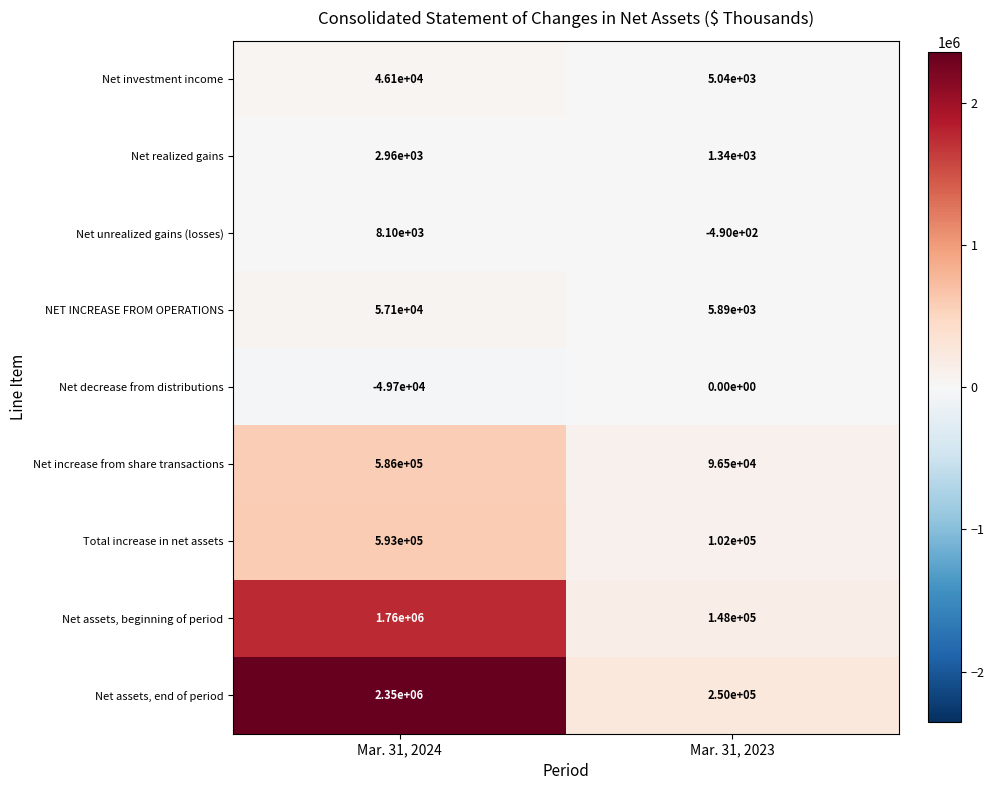

What is the difference between the maximum and minimum values in the Net decrease from distributions series?

49700